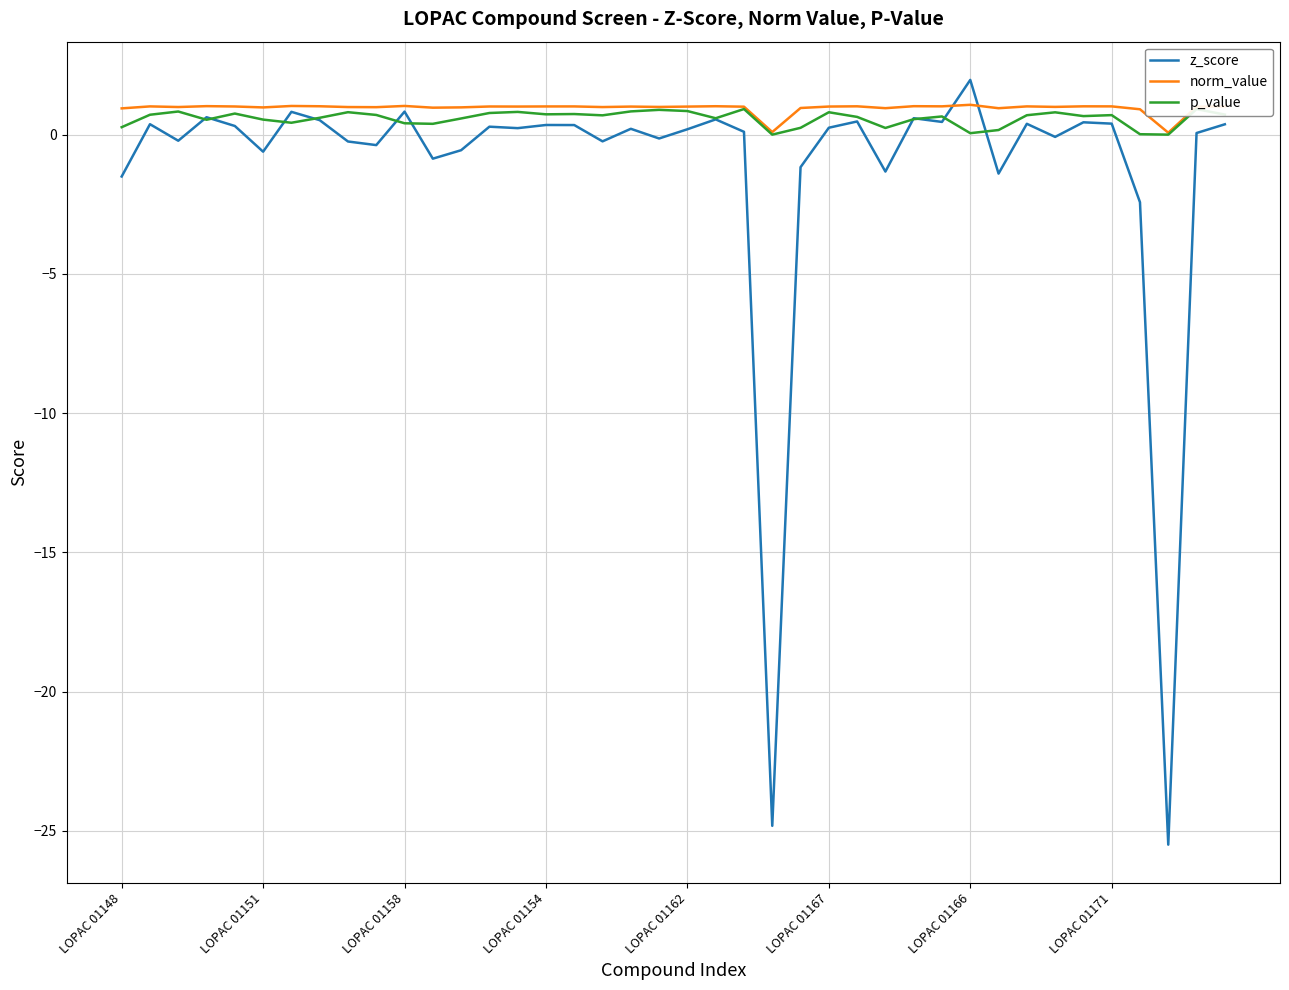

What is the greatest value displayed?

2.0